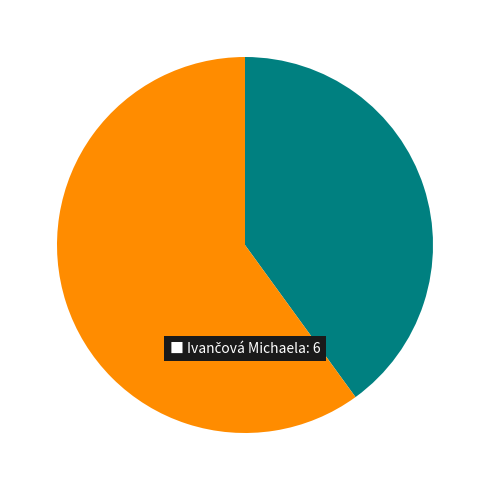

Does any single category account for the majority?

Yes